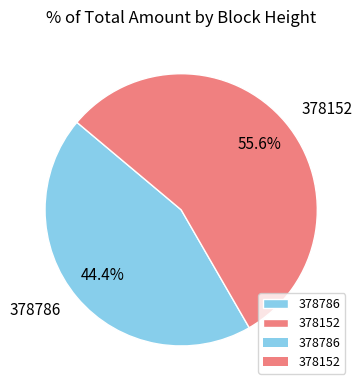

What is the majority slice?

378152